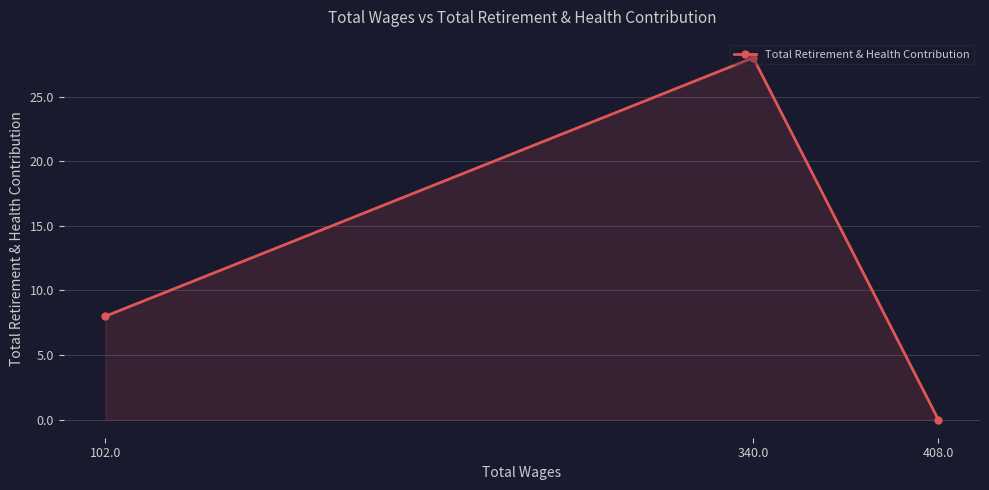

The chart shows a value of 3 at 102.0. True or false?

False